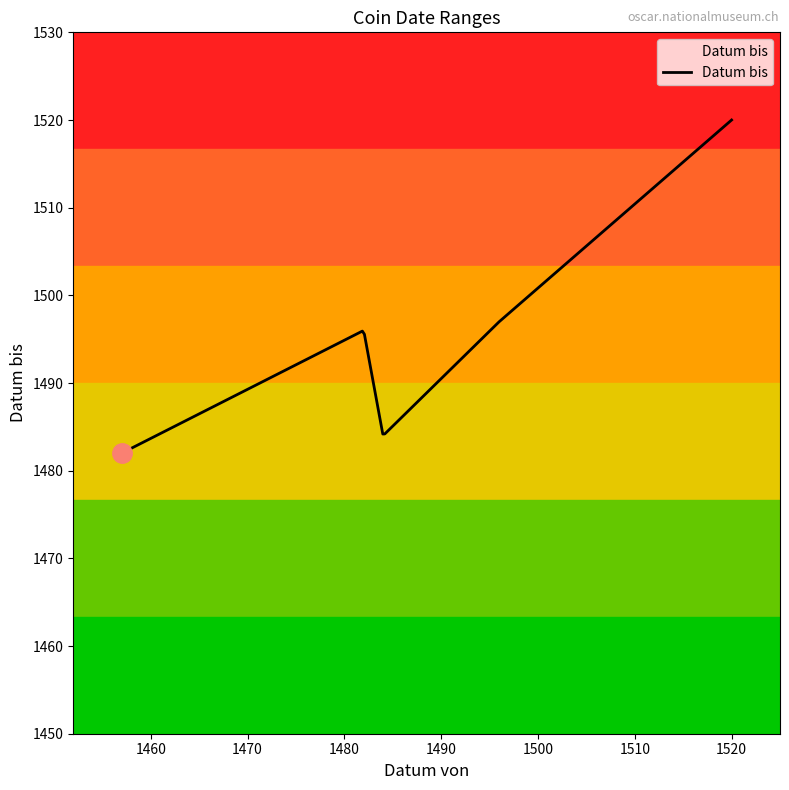

What is the minimum value shown in the chart?

1482.0